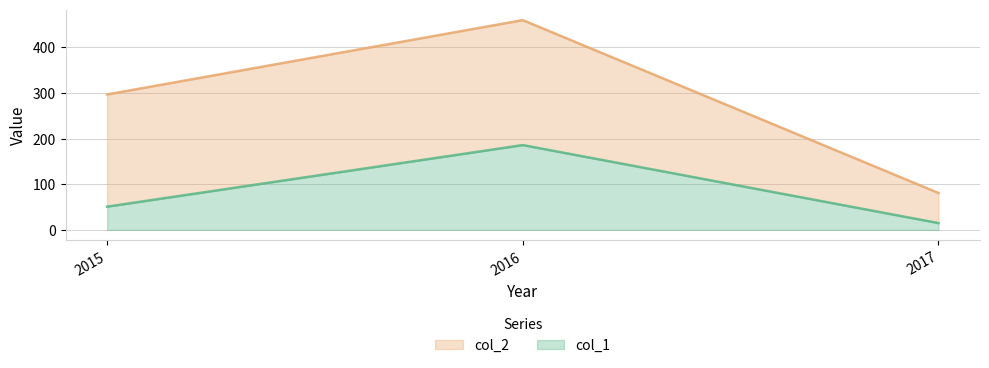

What is the value of the col_1 point at the 3rd from the left?

15